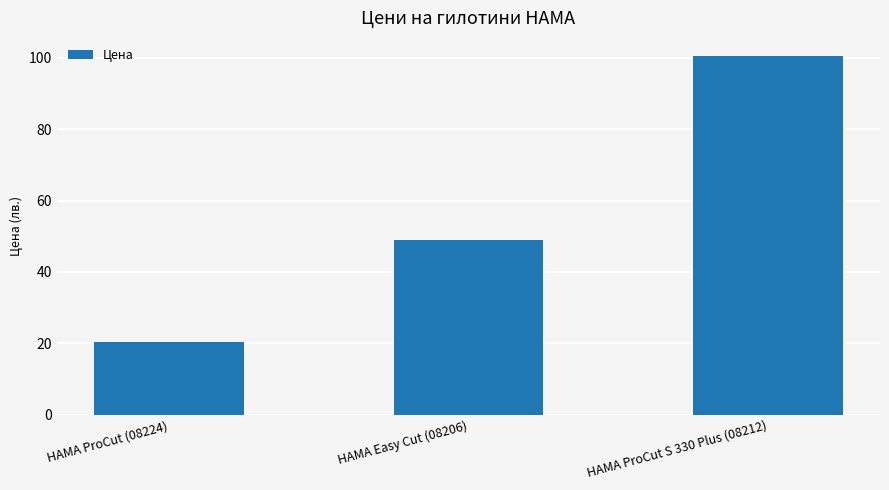

List the labels in order of value, smallest first.

HAMA ProCut (08224), HAMA Easy Cut (08206), HAMA ProCut S 330 Plus (08212)